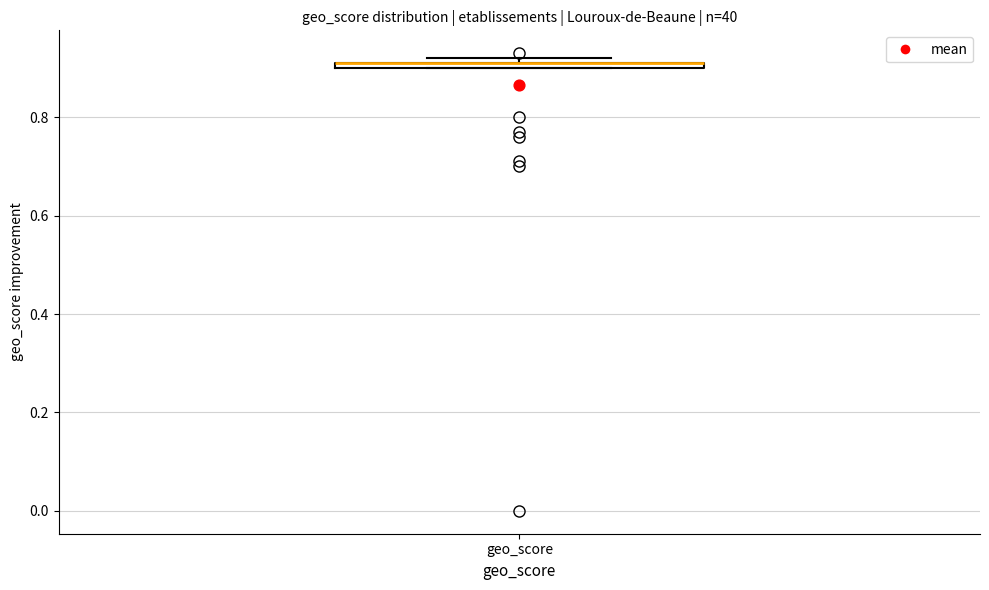

Where is the lower edge of the box for geo_score on the y-axis? The values are not printed on the chart, so give them approximately, as read against the axis.

0.90